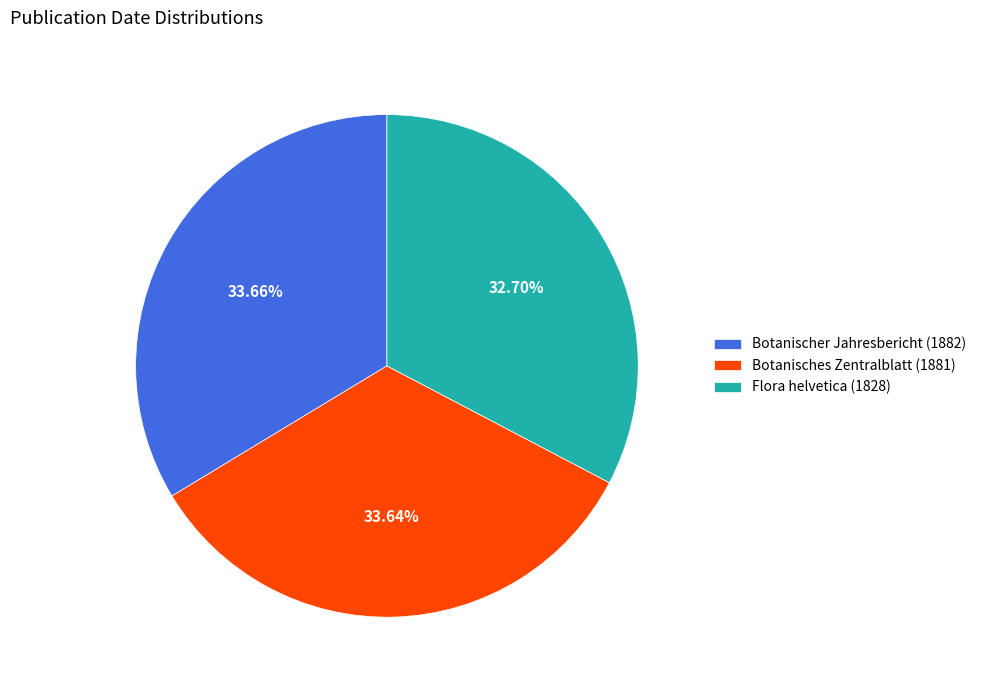

Is there a majority slice in this chart?

No